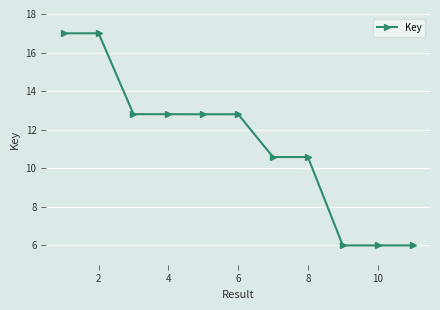

What is the value of the 3rd point from the left?

12.8